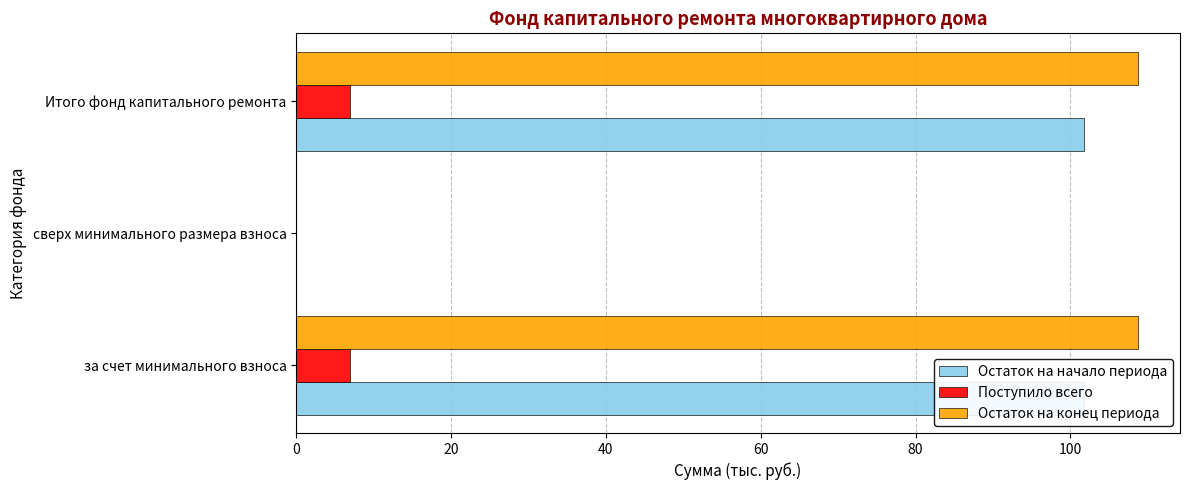

What is the difference between the maximum and minimum values in the Остаток на начало периода series?

101.8